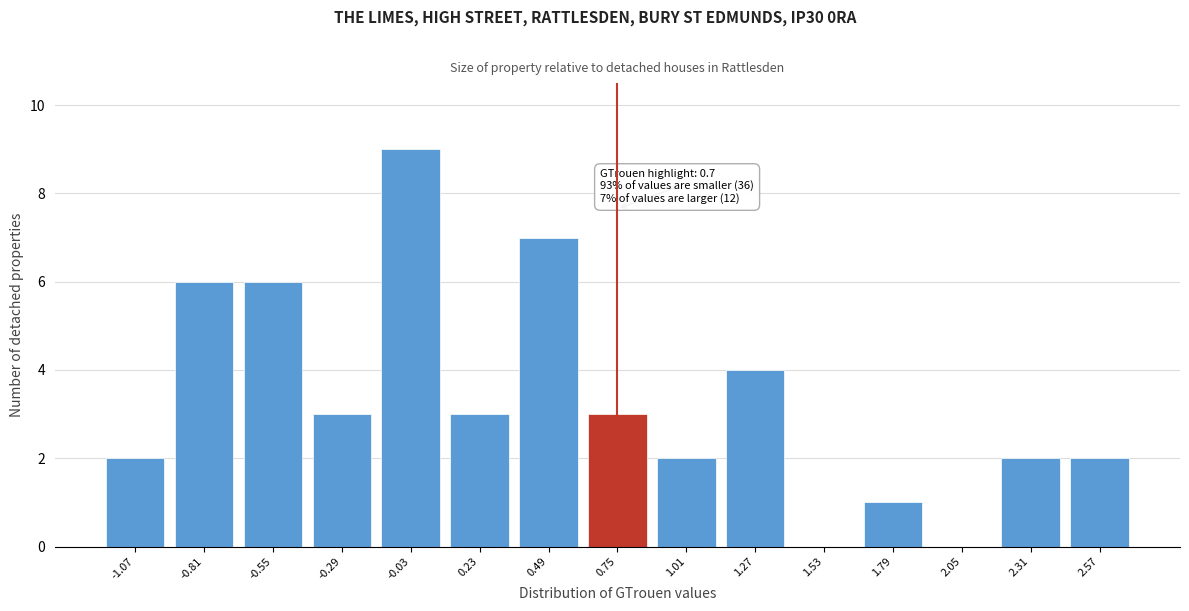

Reading left to right, transcribe all the data shown in this chart.

-1.07=2	-0.81=6	-0.55=6	-0.29=3	-0.03=9	0.23=3	0.49=7	0.75=3	1.01=2	1.27=4	1.53=0	1.79=1	2.05=0	2.31=2	2.57=2